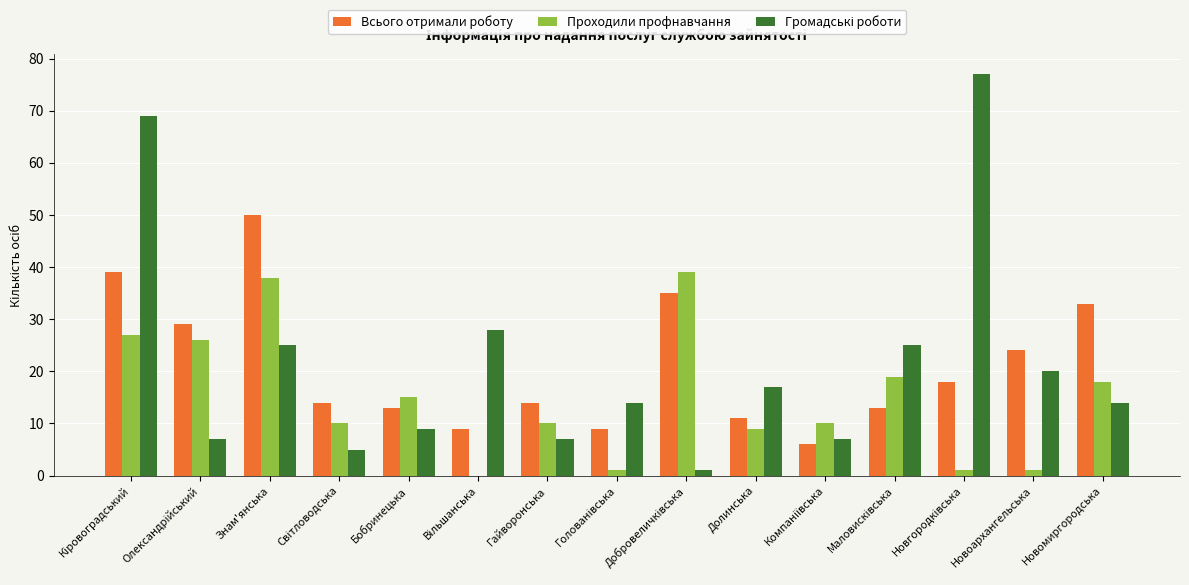

Are the bars horizontal?

No